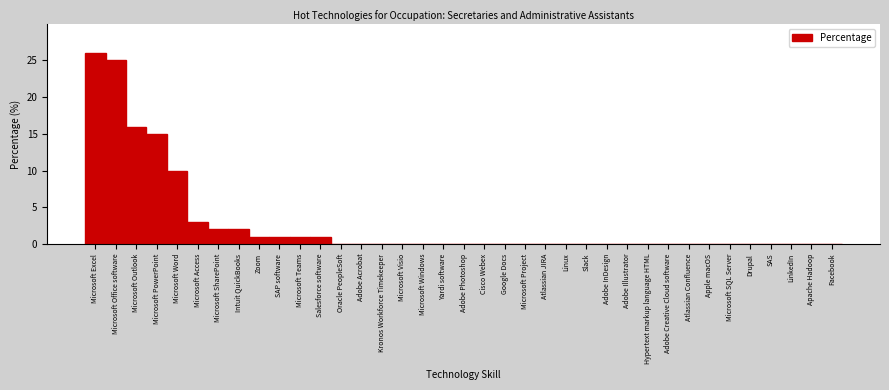

Where is the data nearest to the value 13?

Microsoft PowerPoint